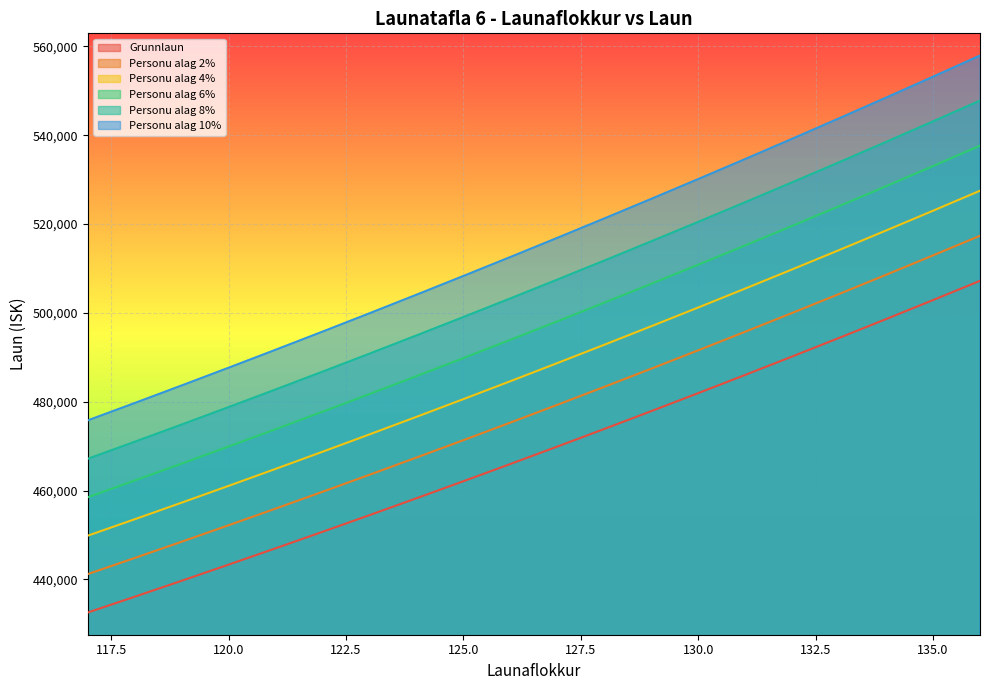

True or false: Personu alag 8% and Grunnlaun cross at least once.

False